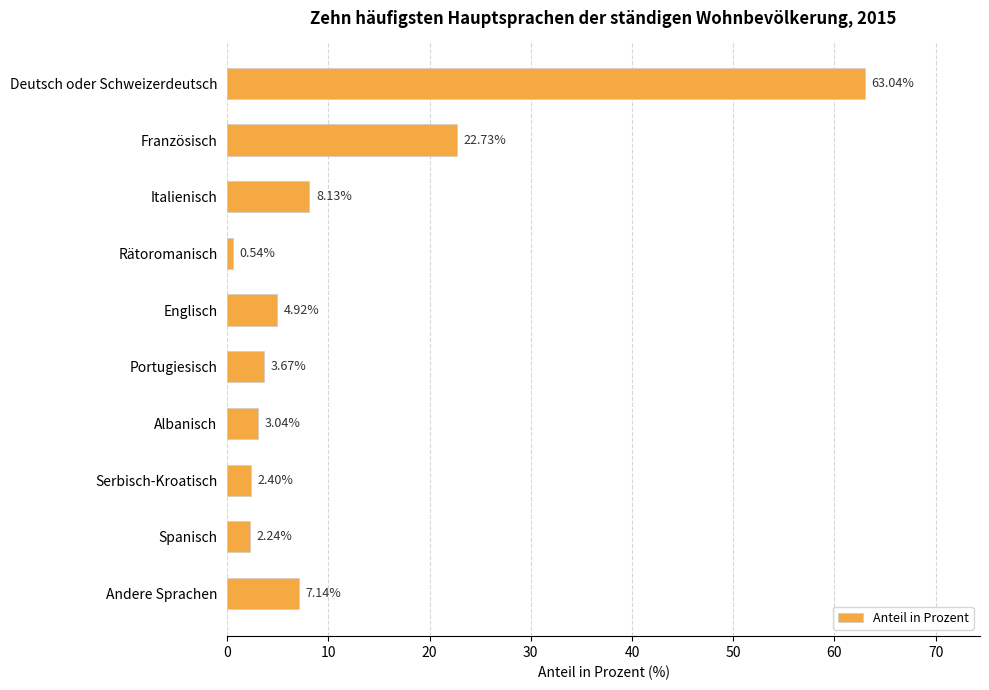

What is the difference between the maximum and second lowest values?

60.8